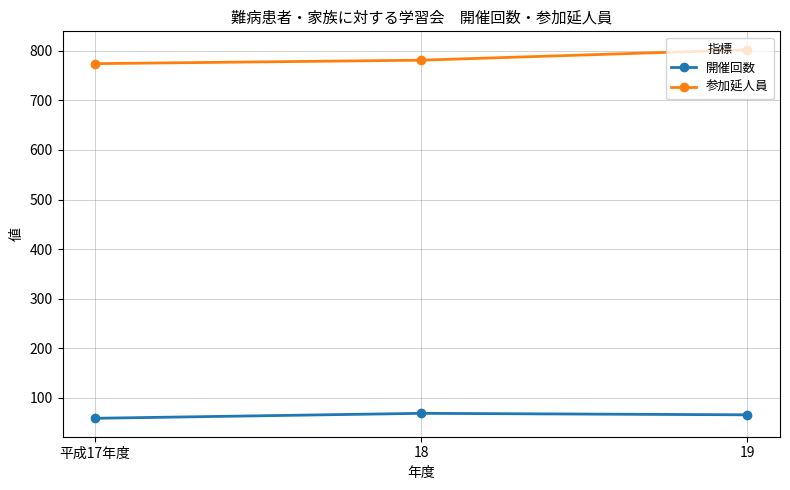

What position from the left is 平成17年度?

1